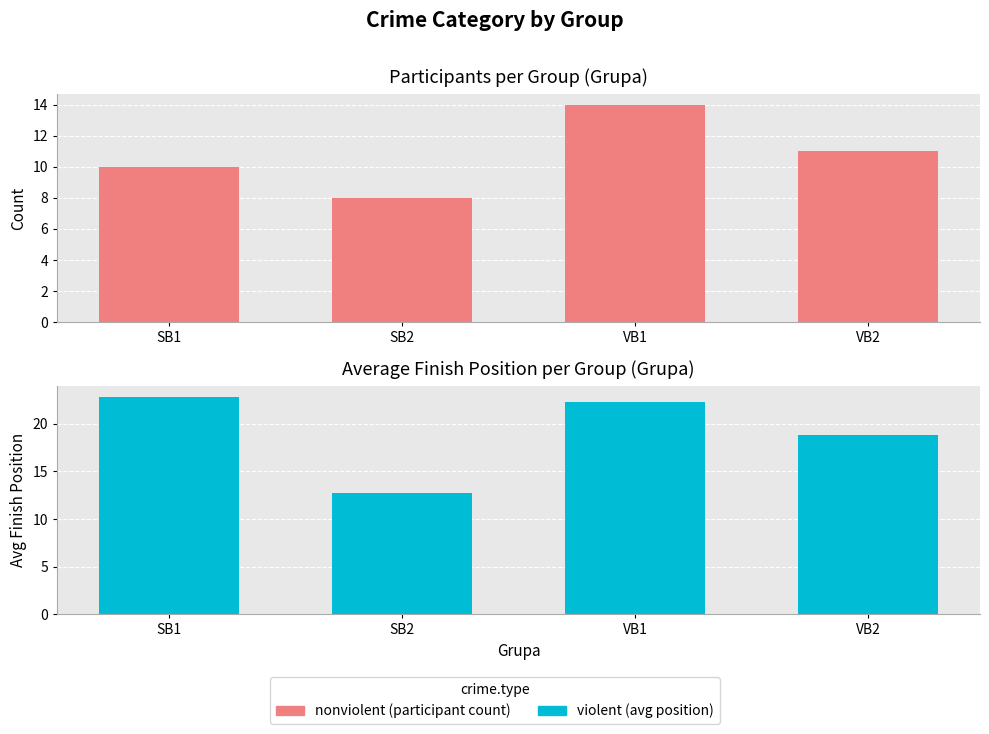

What is the spread (max minus min) of values at VB2?

7.8